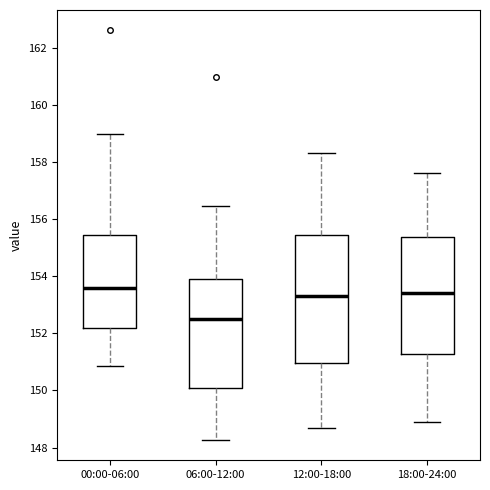

Where does the median line of the box for 12:00-18:00 sit on the y-axis? The values are not printed on the chart, so give them approximately, as read against the axis.

153.4